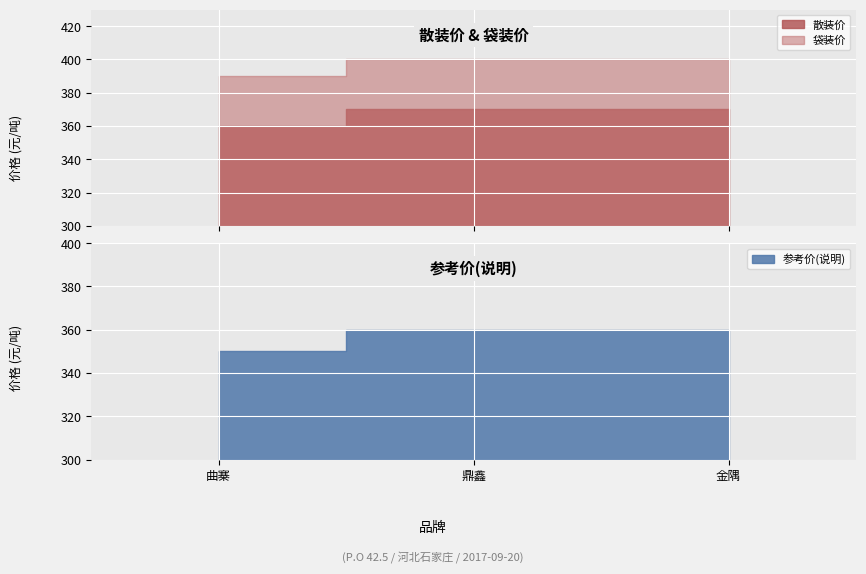

What is the difference between the 散装价 values at 曲寨 and 鼎鑫?

10